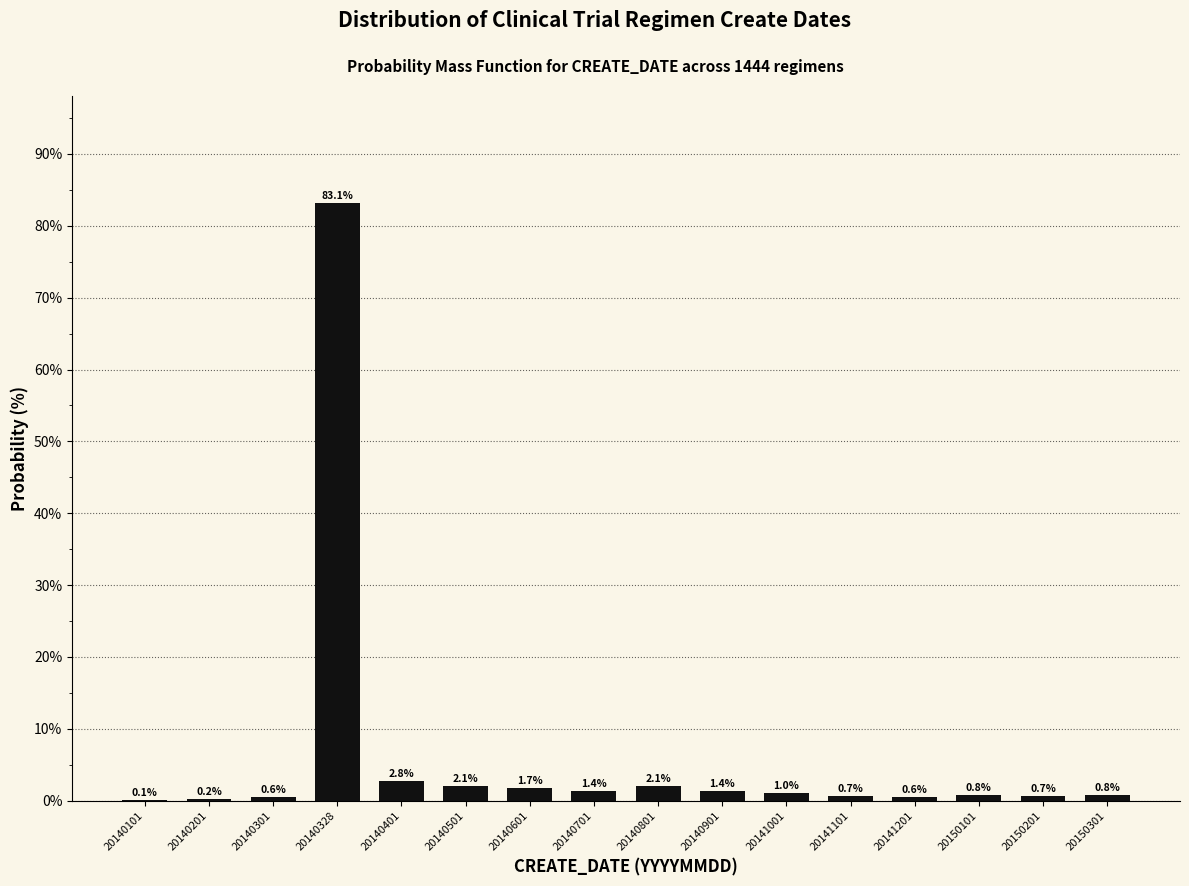

Reading left to right, list all the values displayed in this chart.

20140101=0.1	20140201=0.2	20140301=0.6	20140328=83.1	20140401=2.8	20140501=2.1	20140601=1.7	20140701=1.4	20140801=2.1	20140901=1.4	20141001=1.0	20141101=0.7	20141201=0.6	20150101=0.8	20150201=0.7	20150301=0.8